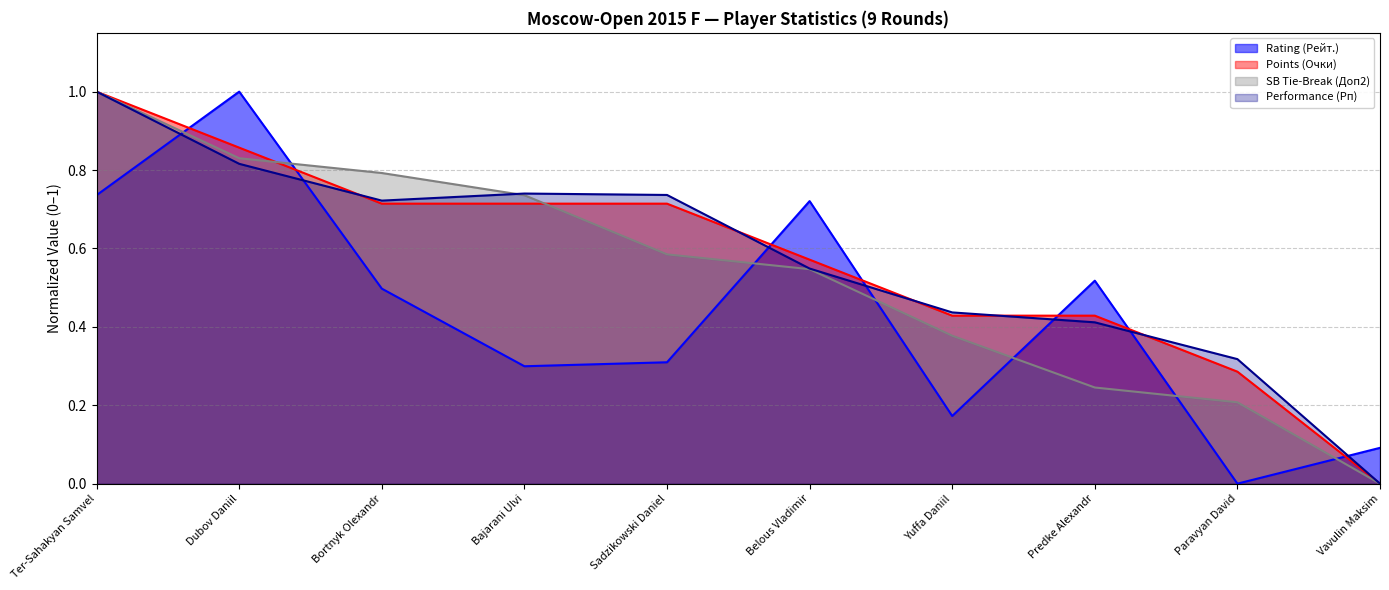

Reading left to right, transcribe all the data shown in this chart.

Rating (Рейт.): Ter-Sahakyan Samvel=0.7	Dubov Daniil=1.0	Bortnyk Olexandr=0.5	Bajarani Ulvi=0.3	Sadzikowski Daniel=0.3	Belous Vladimir=0.7	Yuffa Daniil=0.2	Predke Alexandr=0.5	Paravyan David=0.0	Vavulin Maksim=0.1
Points (Очки): Ter-Sahakyan Samvel=1.0	Dubov Daniil=0.9	Bortnyk Olexandr=0.7	Bajarani Ulvi=0.7	Sadzikowski Daniel=0.7	Belous Vladimir=0.6	Yuffa Daniil=0.4	Predke Alexandr=0.4	Paravyan David=0.3	Vavulin Maksim=0.0
SB Tie-Break (Доп2): Ter-Sahakyan Samvel=1.0	Dubov Daniil=0.8	Bortnyk Olexandr=0.8	Bajarani Ulvi=0.7	Sadzikowski Daniel=0.6	Belous Vladimir=0.5	Yuffa Daniil=0.4	Predke Alexandr=0.2	Paravyan David=0.2	Vavulin Maksim=0.0
Performance (Рп): Ter-Sahakyan Samvel=1.0	Dubov Daniil=0.8	Bortnyk Olexandr=0.7	Bajarani Ulvi=0.7	Sadzikowski Daniel=0.7	Belous Vladimir=0.5	Yuffa Daniil=0.4	Predke Alexandr=0.4	Paravyan David=0.3	Vavulin Maksim=0.0